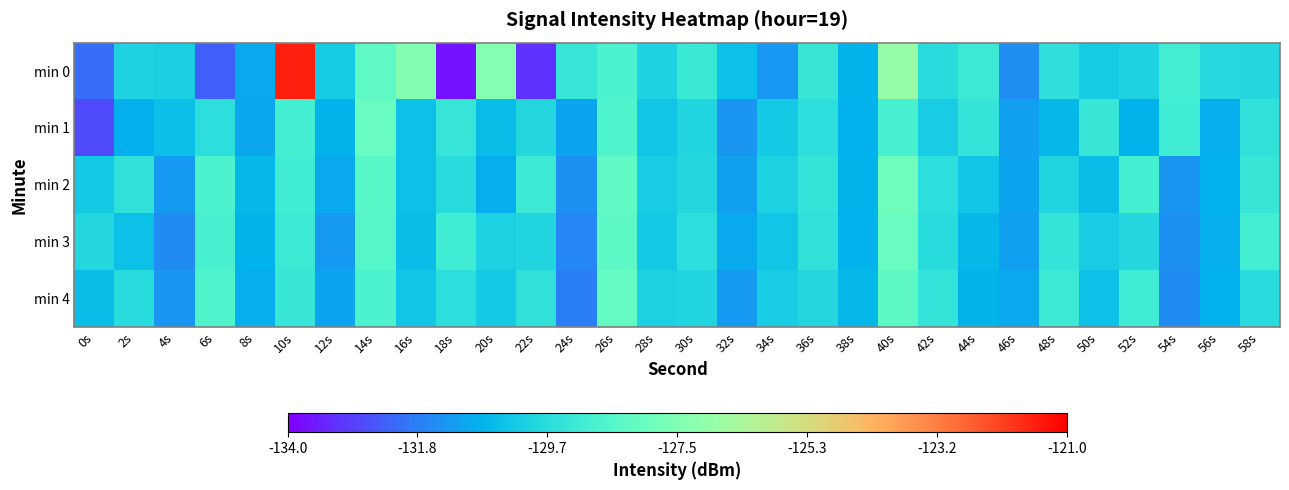

How many distinct data groups are displayed?

5